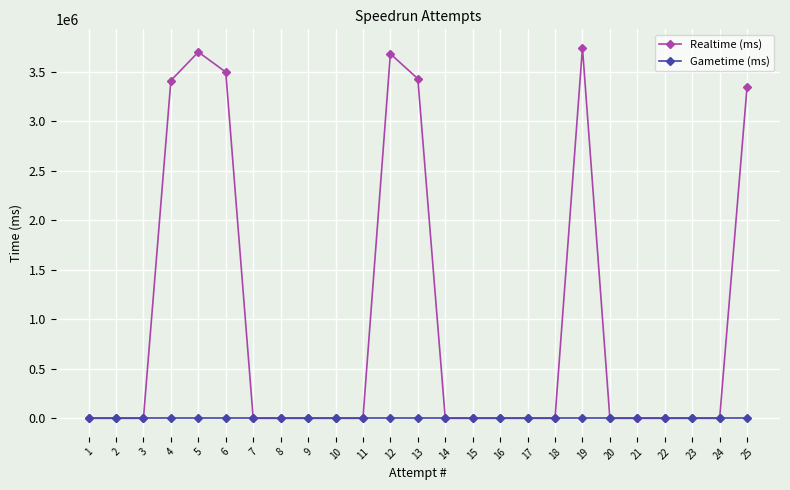

Between 24 and 23, which series saw the biggest shift?

Realtime (ms)